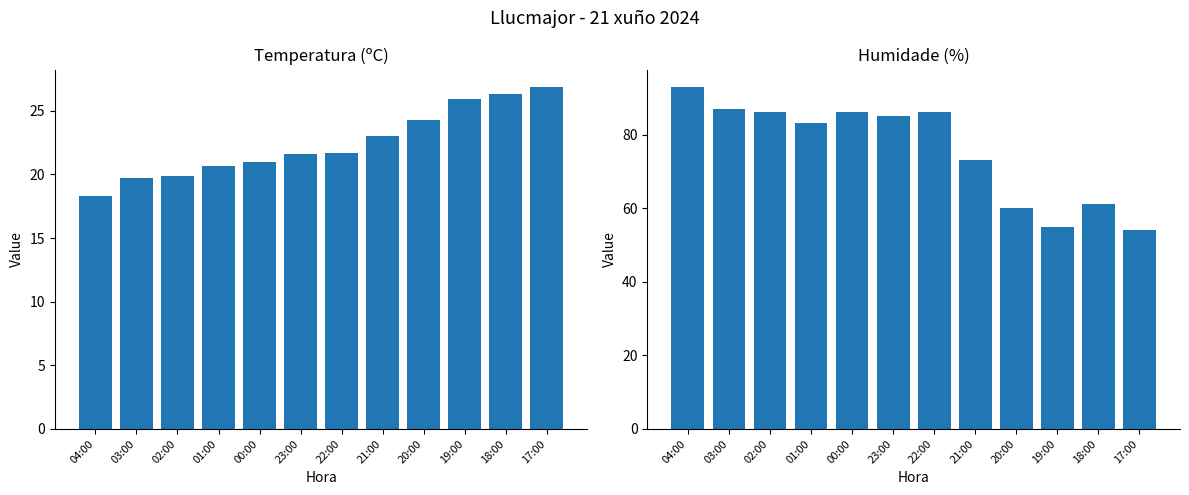

How many bars are there in total?

24